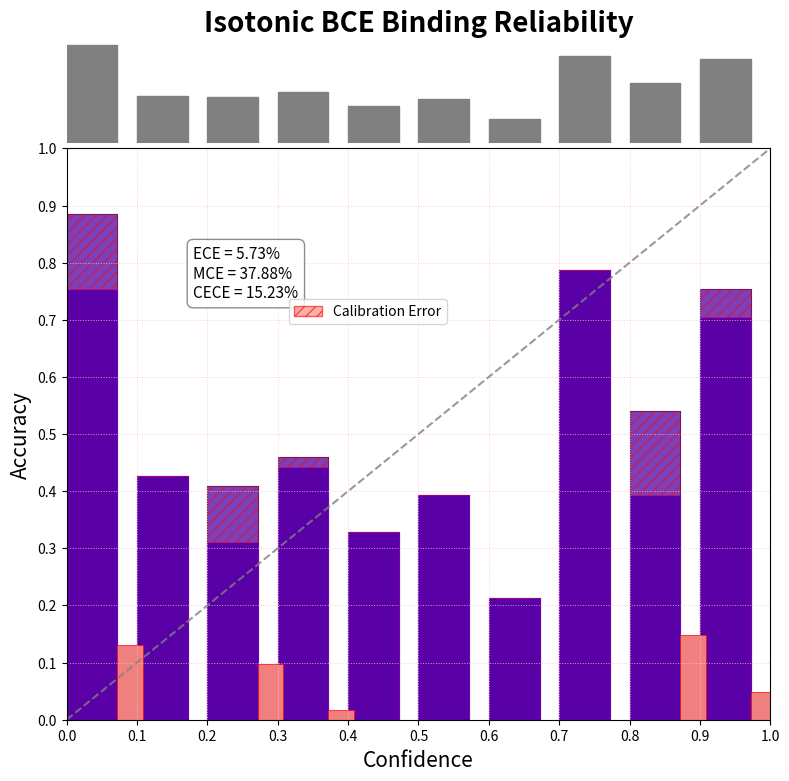

Are the bars horizontal?

No